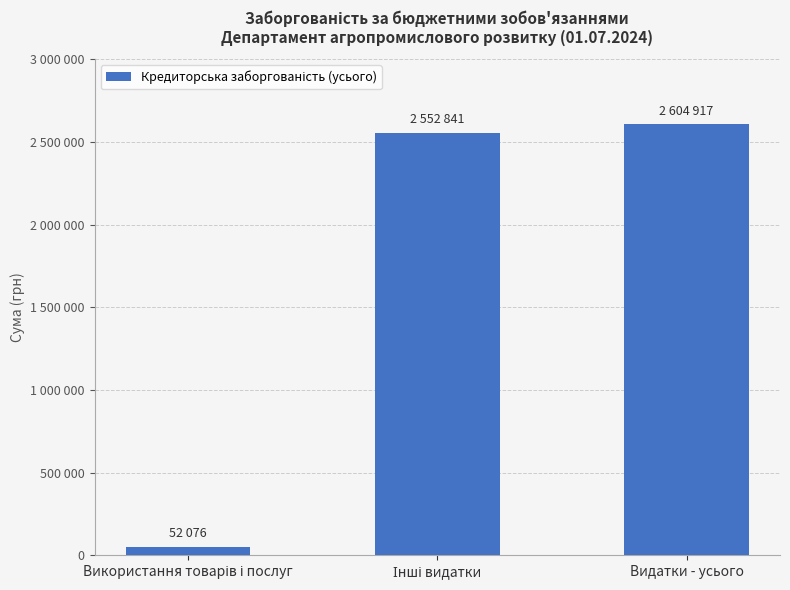

List the labels in order of value, smallest first.

Використання товарів і послуг, Інші видатки, Видатки - усього